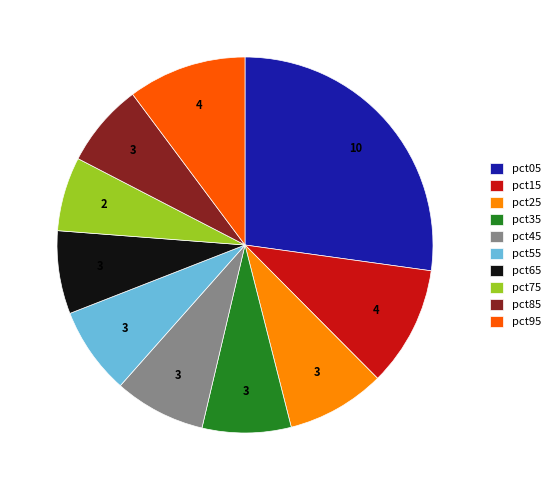

Between pct45 and pct95, which is larger?

pct95